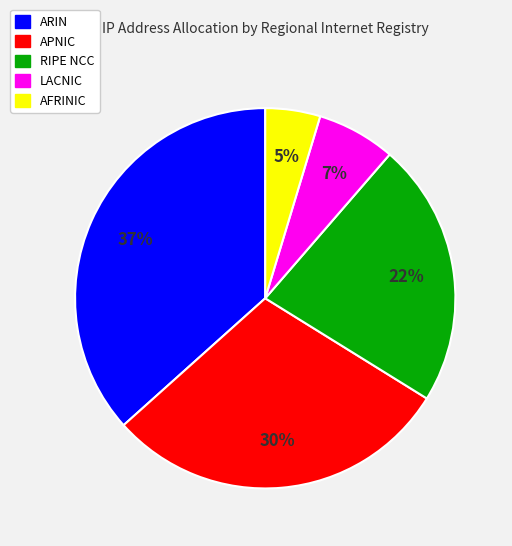

To the nearest percent, what is the difference between the largest and smallest slice percentages?

32%